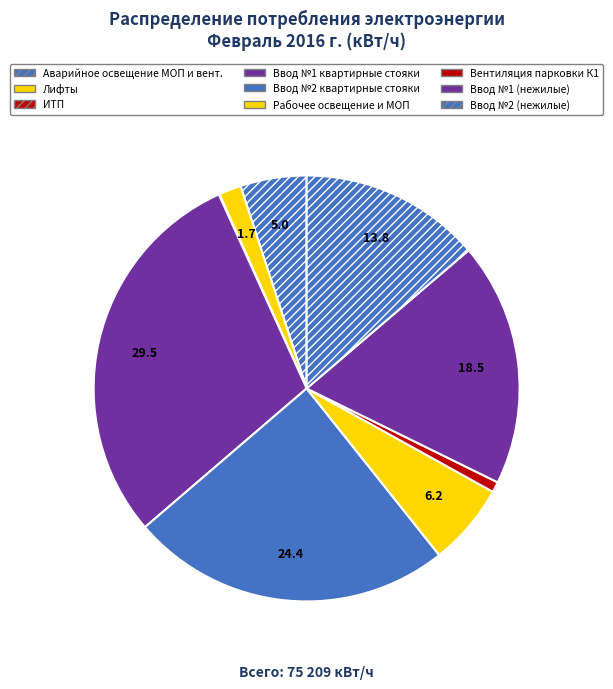

Is there any slice that represents more than half of the pie?

No